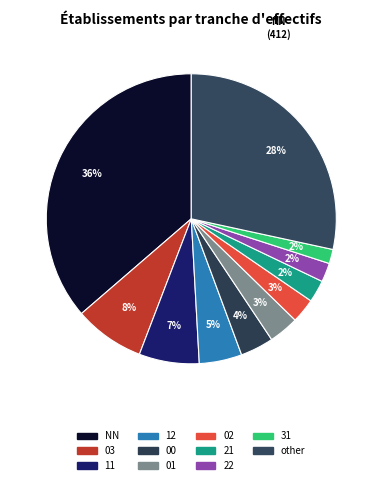

Which category has the biggest portion of the pie?

NN